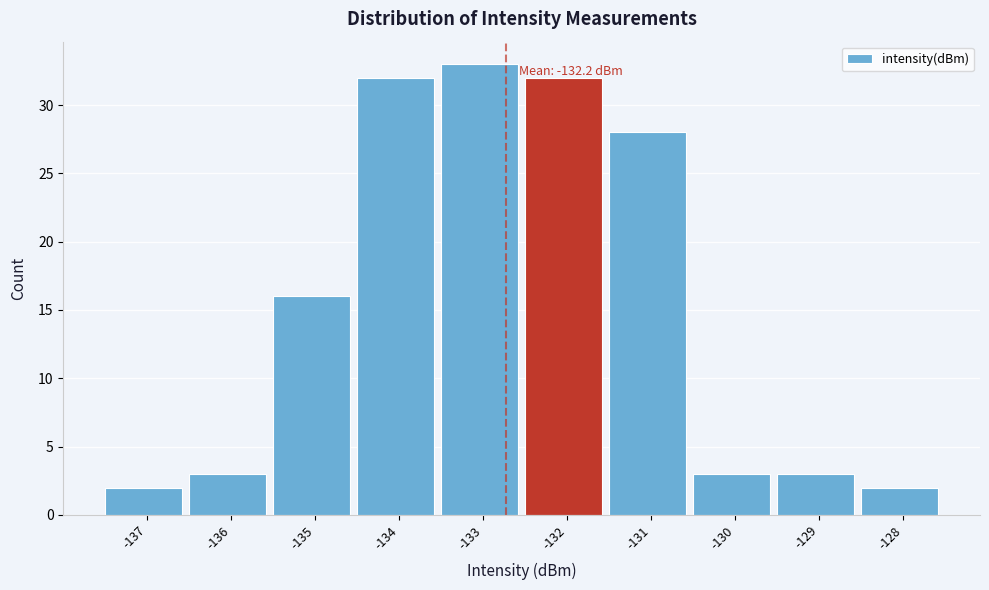

Reading left to right, transcribe all the data shown in this chart.

2	3	16	32	33	32	28	3	3	2